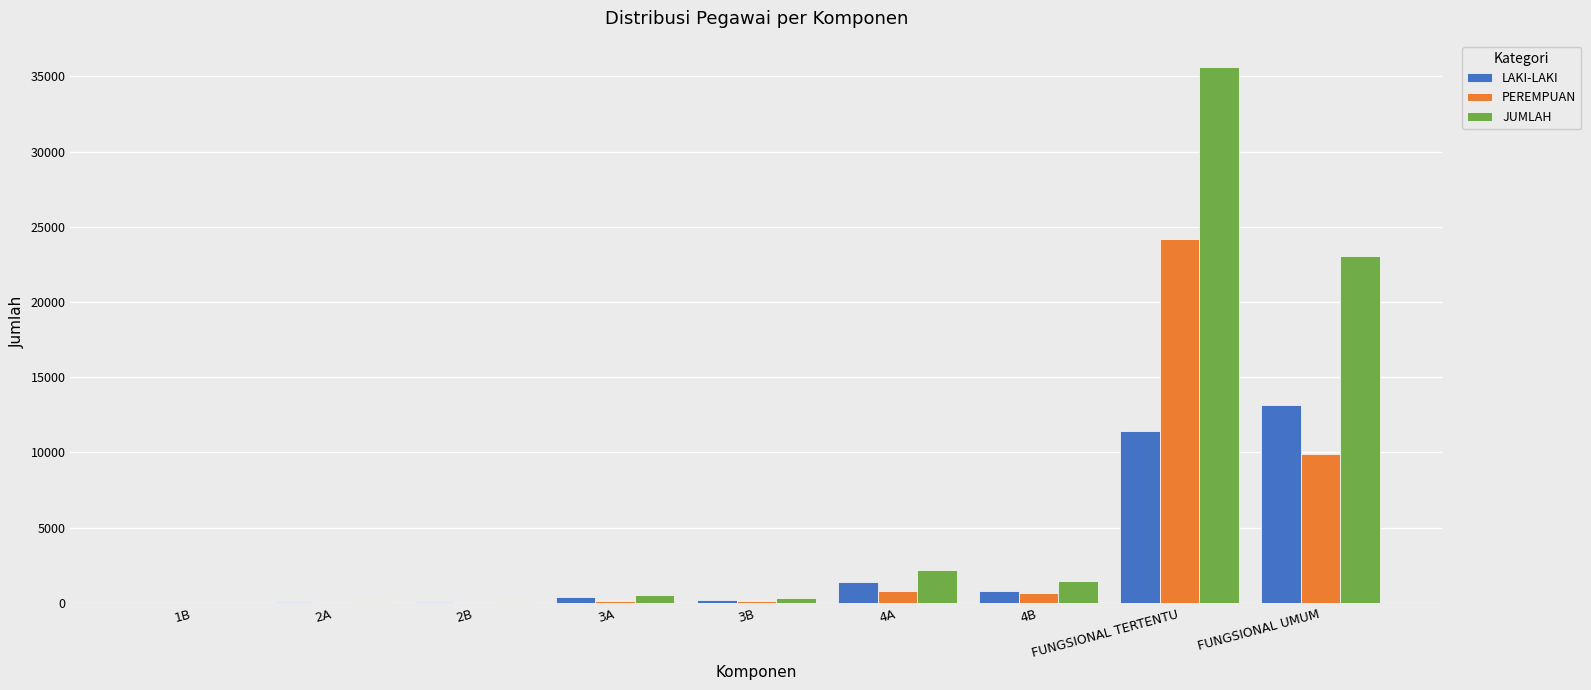

At which label is JUMLAH closest to 17794?

FUNGSIONAL UMUM